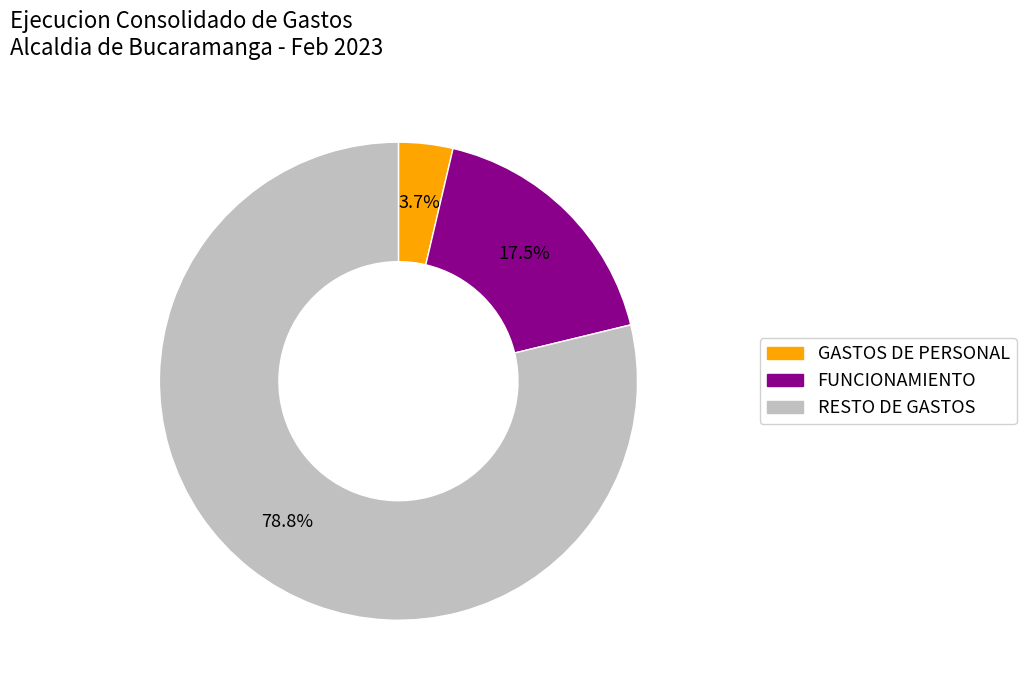

Is there a majority slice in this chart?

Yes